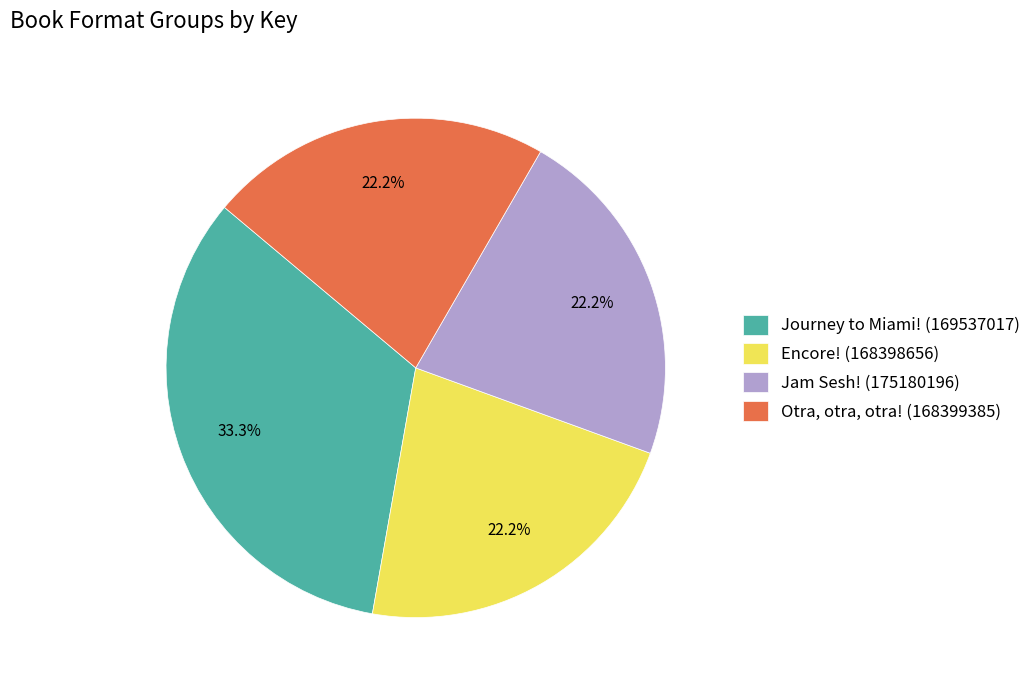

Count the number of slices in the pie.

4